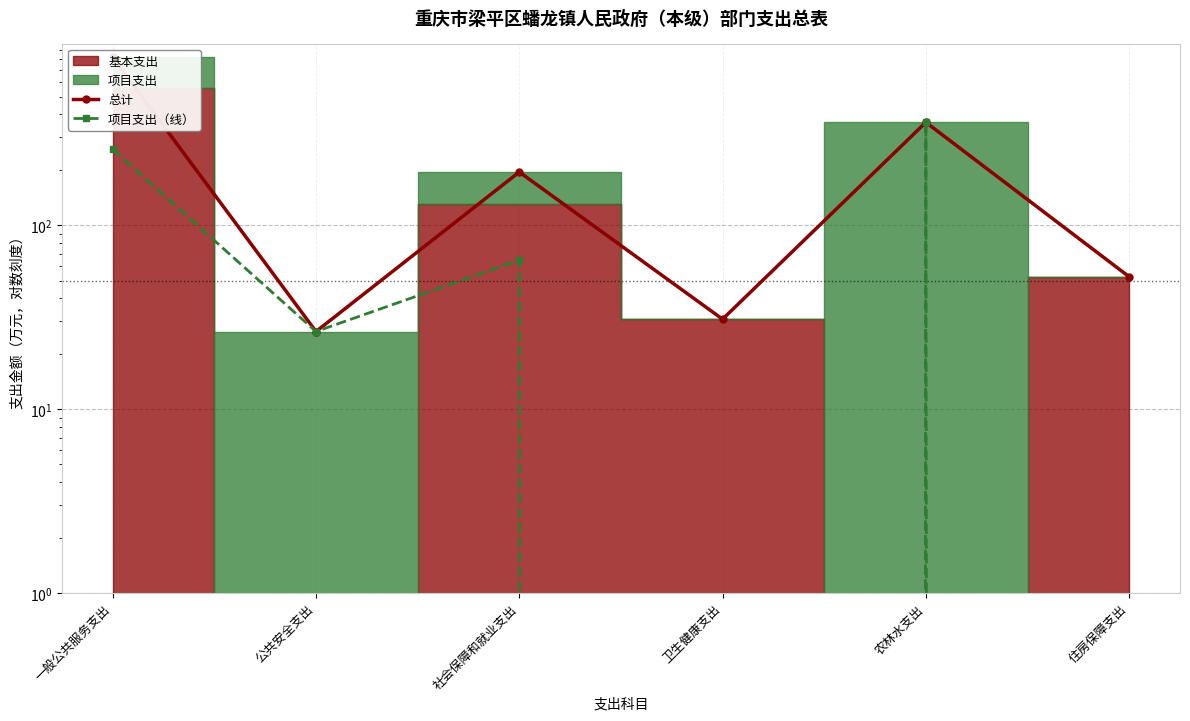

Which series has the largest total across all categories?

总计